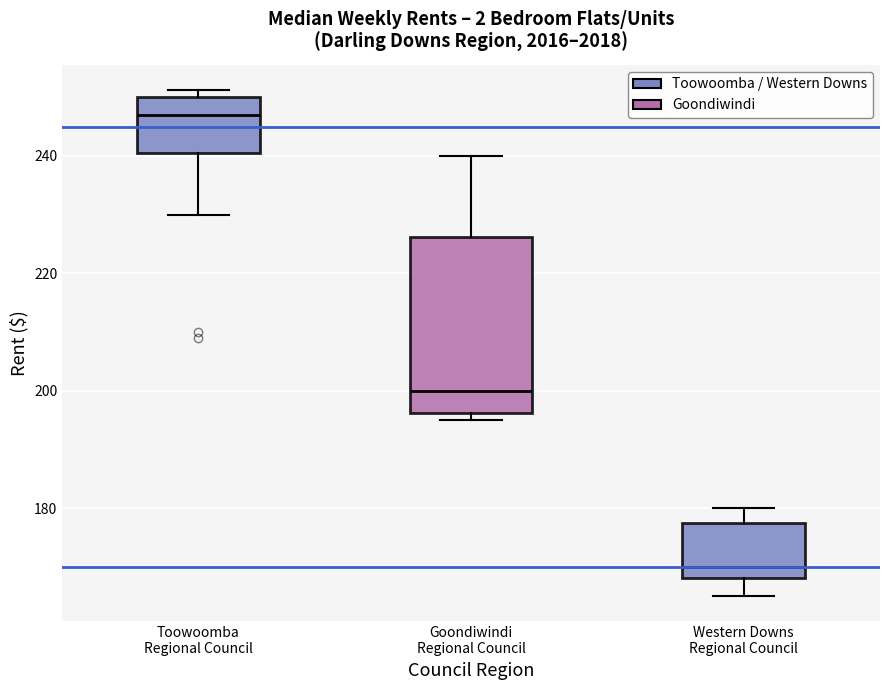

Which box's median line is the lowest?

Western Downs Regional Council